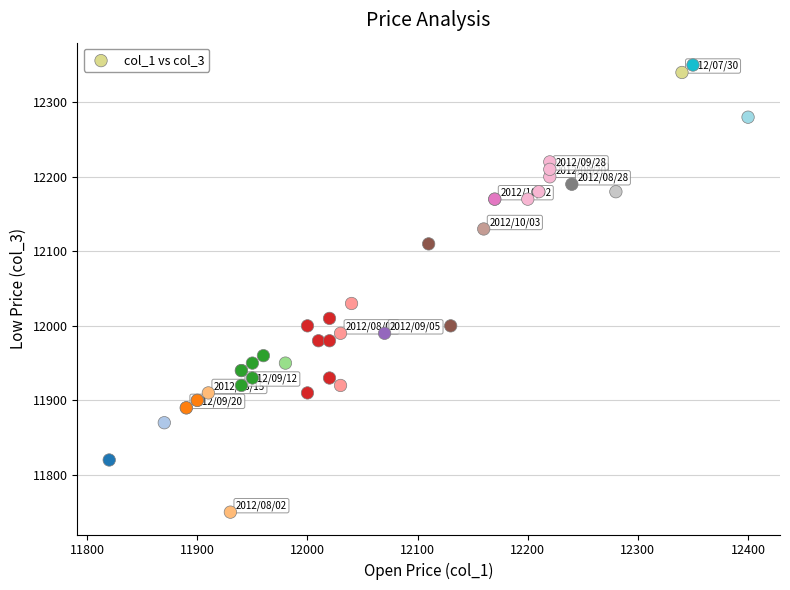

What Y value in the scatter plot is closest to 12050?

12030